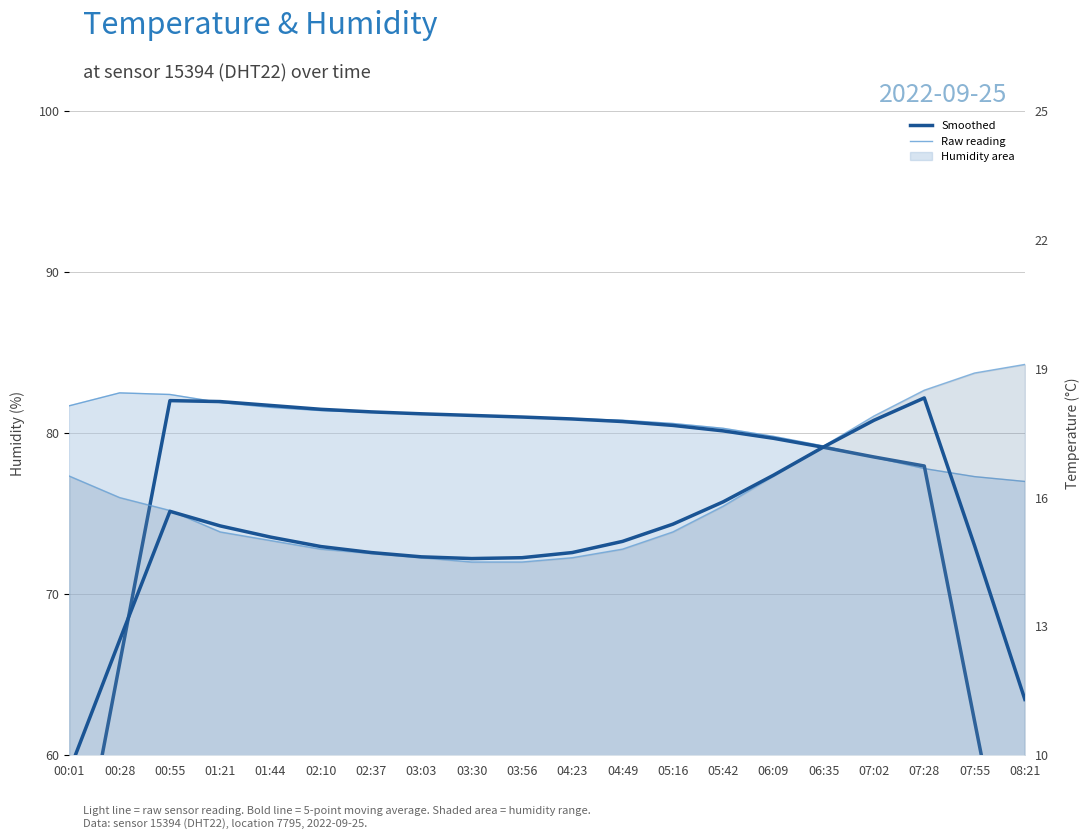

True or false: humidity and temperature cross at least once.

False